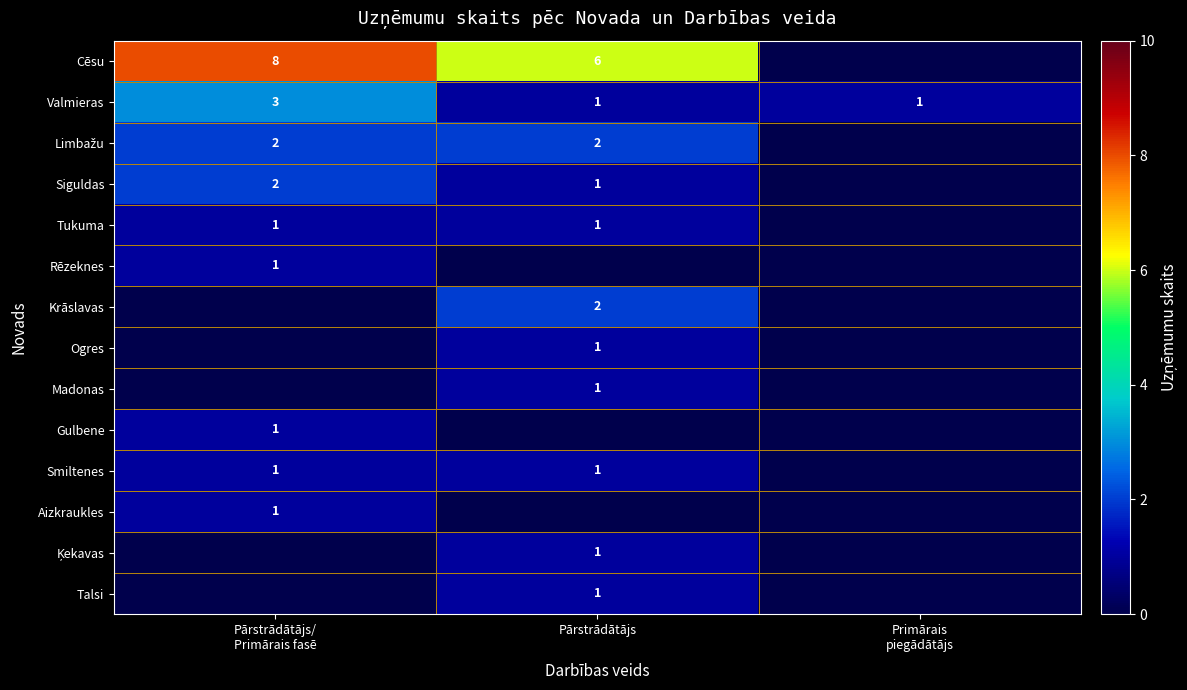

The Talsi series shows 1 at Pārstrādātājs. True or false?

True